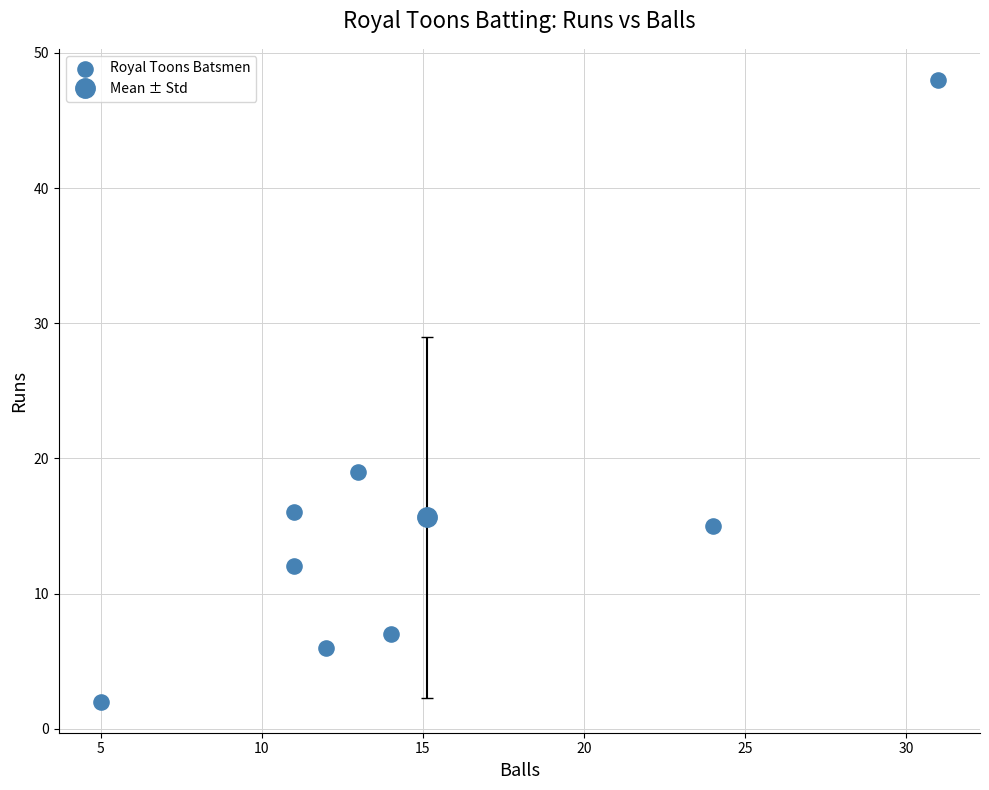

What is the average X value?

15